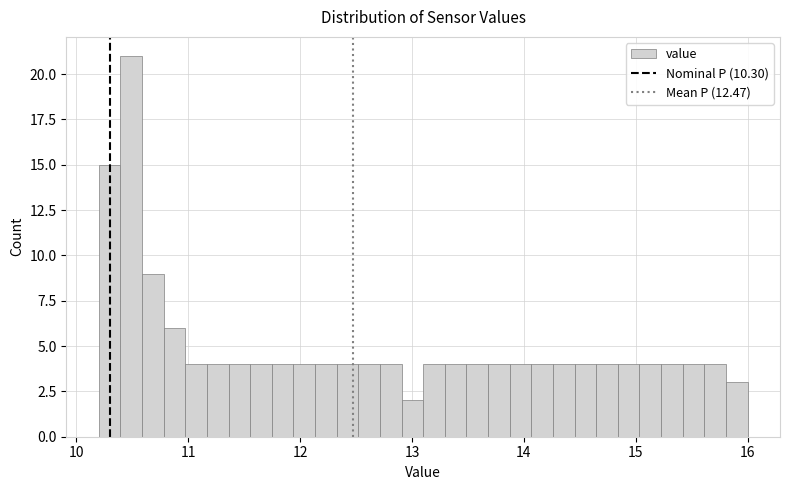

Around what value on the x-axis is the tallest bar? Give the approximate position of its centre, as read against the axis.

10.5